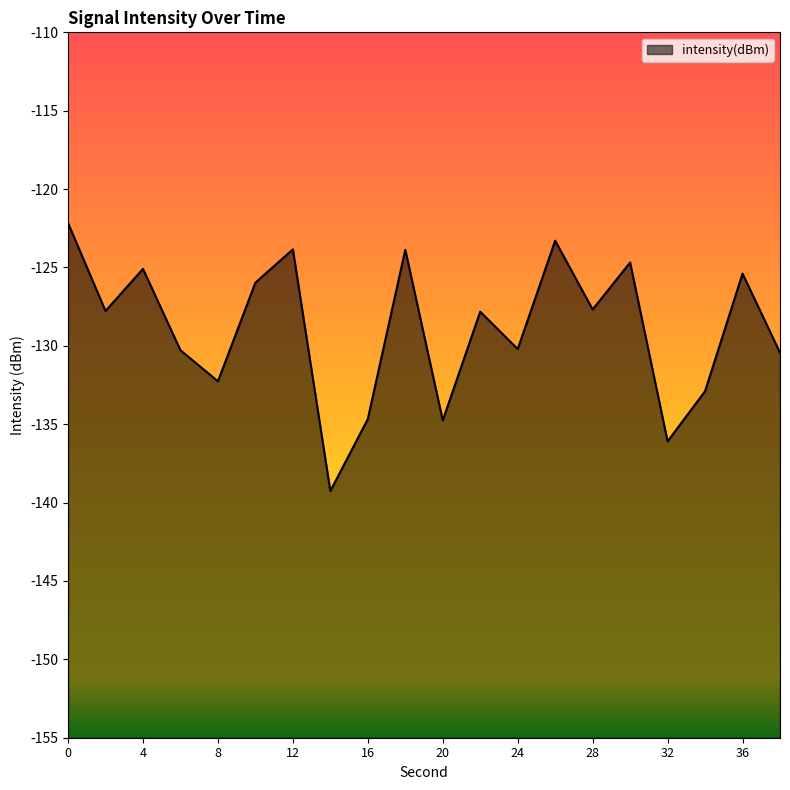

Reading left to right, list all the values displayed in this chart.

-122.2	-127.8	-125.1	-130.3	-132.3	-126.0	-123.8	-139.3	-134.7	-123.9	-134.8	-127.8	-130.2	-123.3	-127.7	-124.7	-136.1	-132.9	-125.4	-130.4